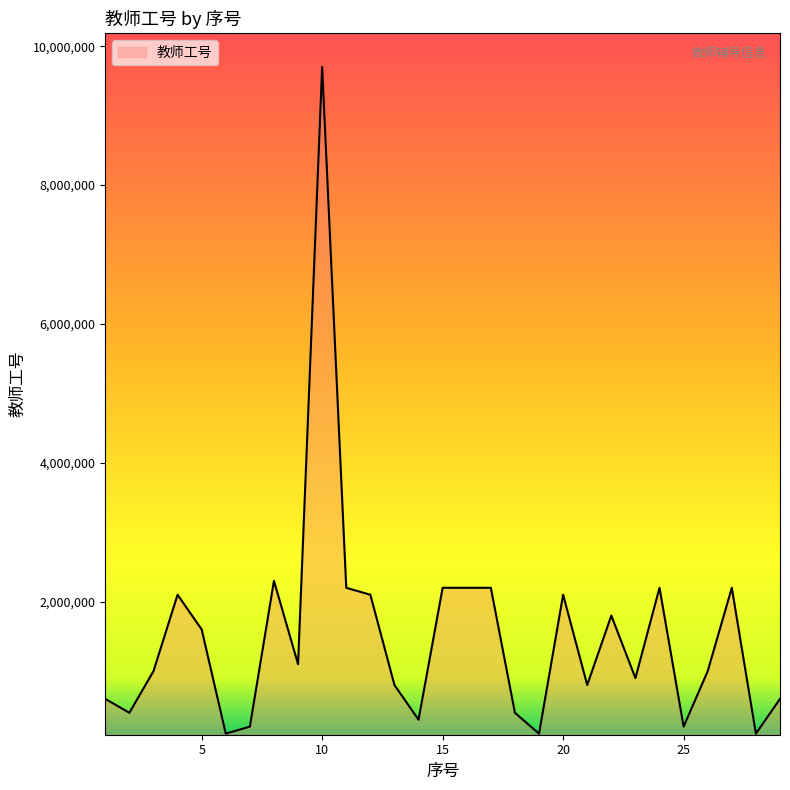

What is the difference between the maximum and minimum values?

9600896